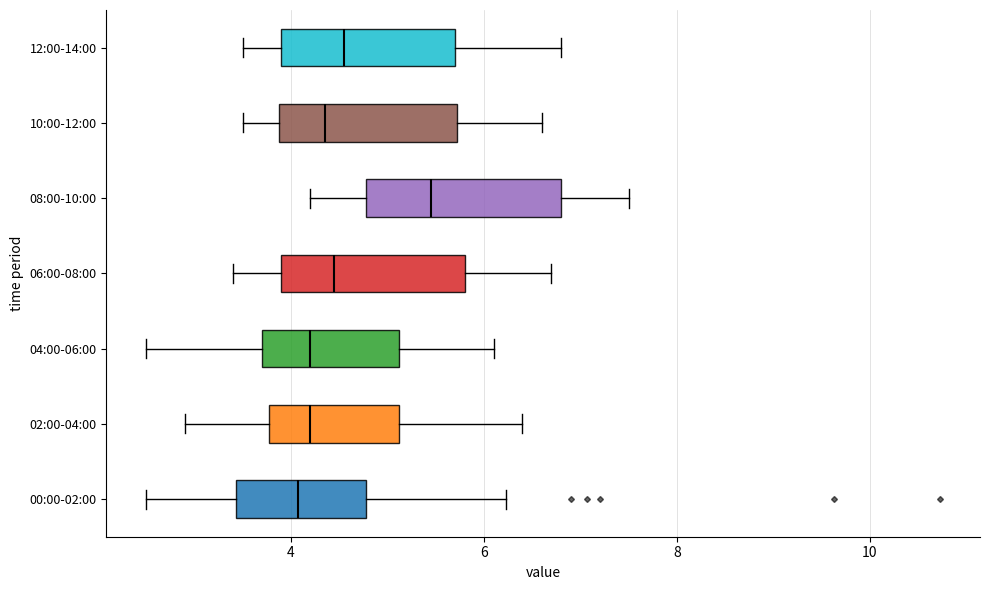

Reading bottom to top, read every box against the x-axis: the position of its median line, the range the box covers, and the ends of its whiskers. The values are not printed on the chart, so give them approximately, as read against the axis.

00:00-02:00: median 4.0, box 3.4 to 4.8, whiskers 2.6 to 6.2
02:00-04:00: median 4.2, box 3.8 to 5.2, whiskers 3.0 to 6.4
04:00-06:00: median 4.2, box 3.8 to 5.2, whiskers 2.6 to 6.2
06:00-08:00: median 4.4, box 4.0 to 5.8, whiskers 3.4 to 6.8
08:00-10:00: median 5.4, box 4.8 to 6.8, whiskers 4.2 to 7.6
10:00-12:00: median 4.4, box 3.8 to 5.8, whiskers 3.6 to 6.6
12:00-14:00: median 4.6, box 4.0 to 5.8, whiskers 3.6 to 6.8